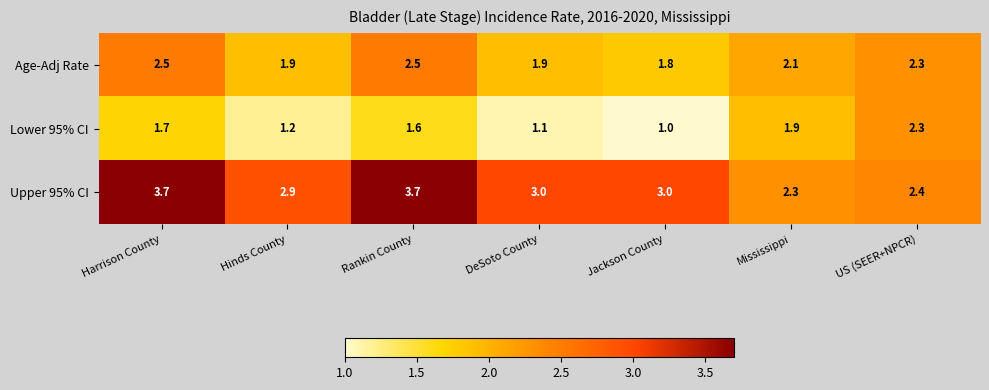

How many series are shown in this chart?

3